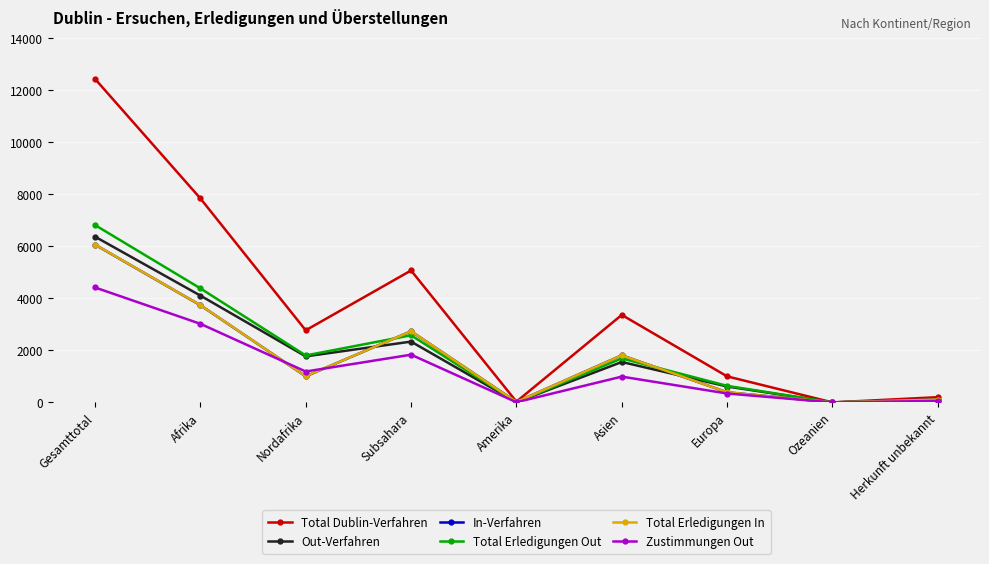

Which series has the largest total across all categories?

Total Dublin-Verfahren